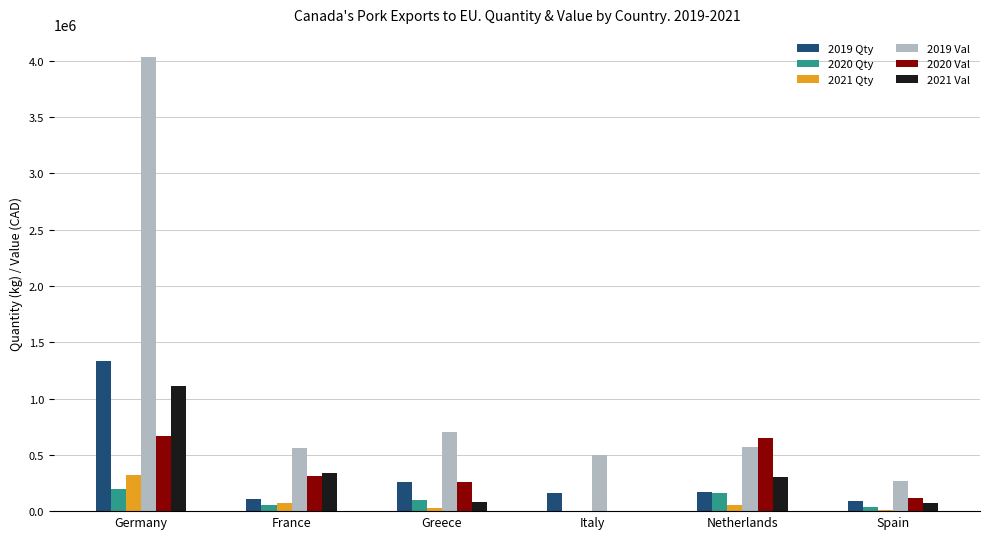

The value of 2020 Qty at Greece is 101808. True or false?

True